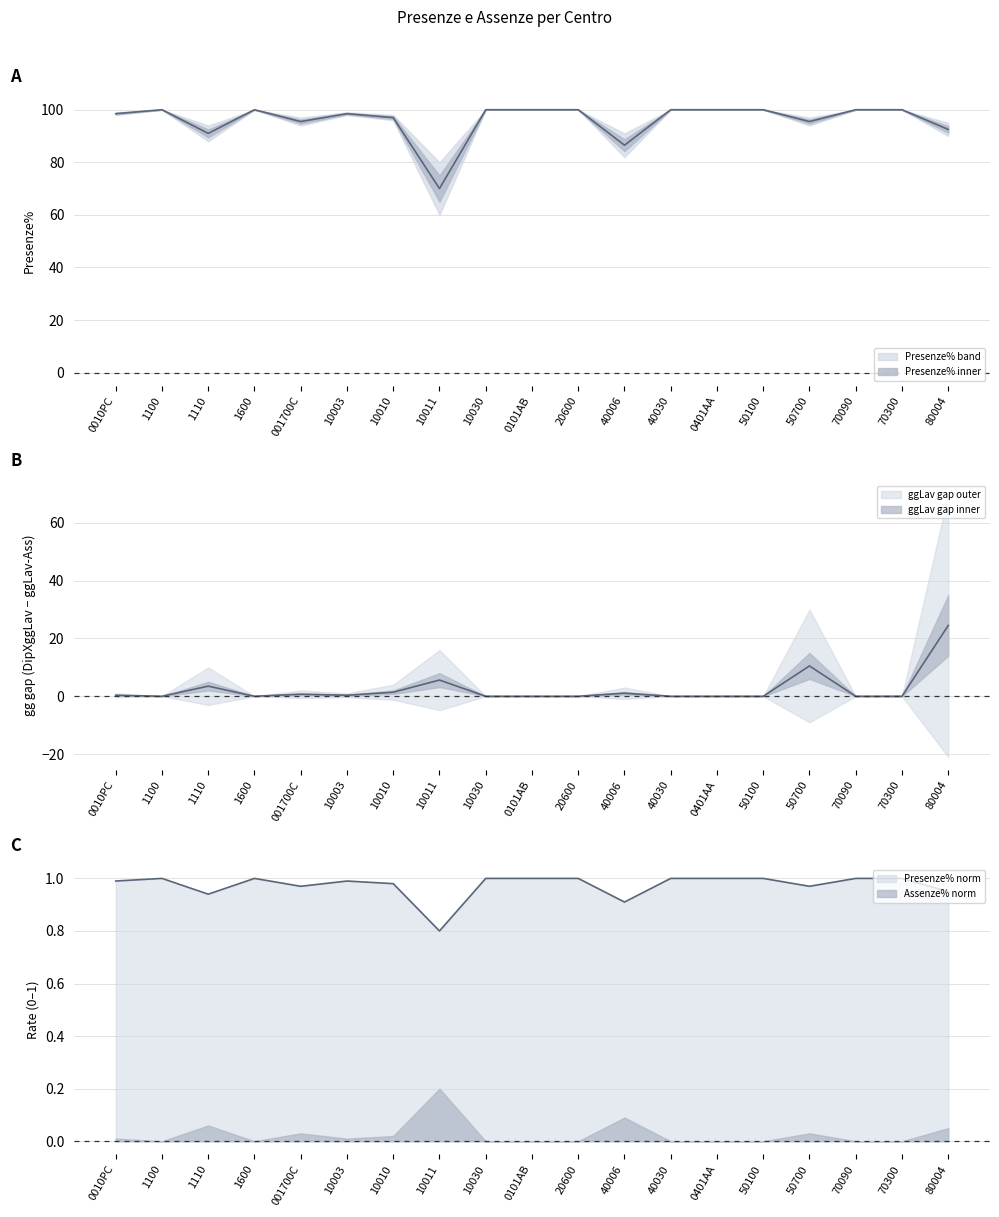

How many values in the Presenze% series are below 100?

9